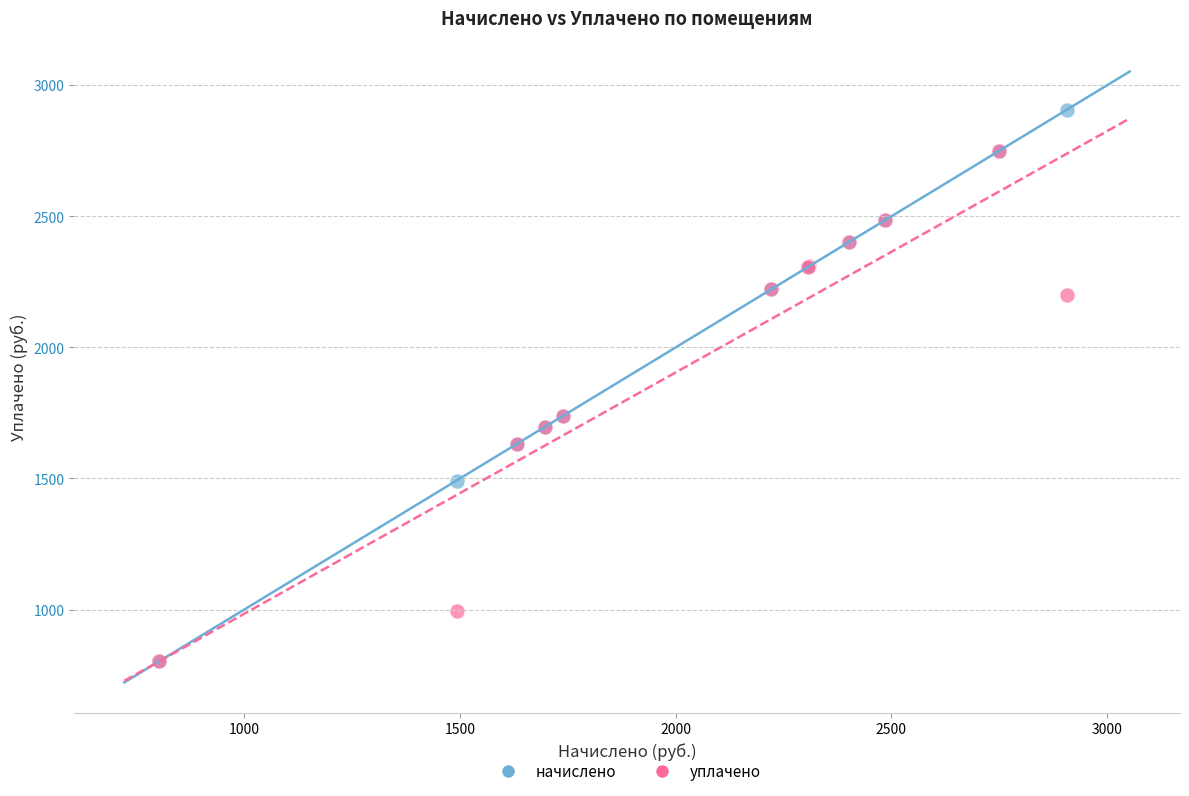

Which series has the largest Y range (max minus min)?

начислено